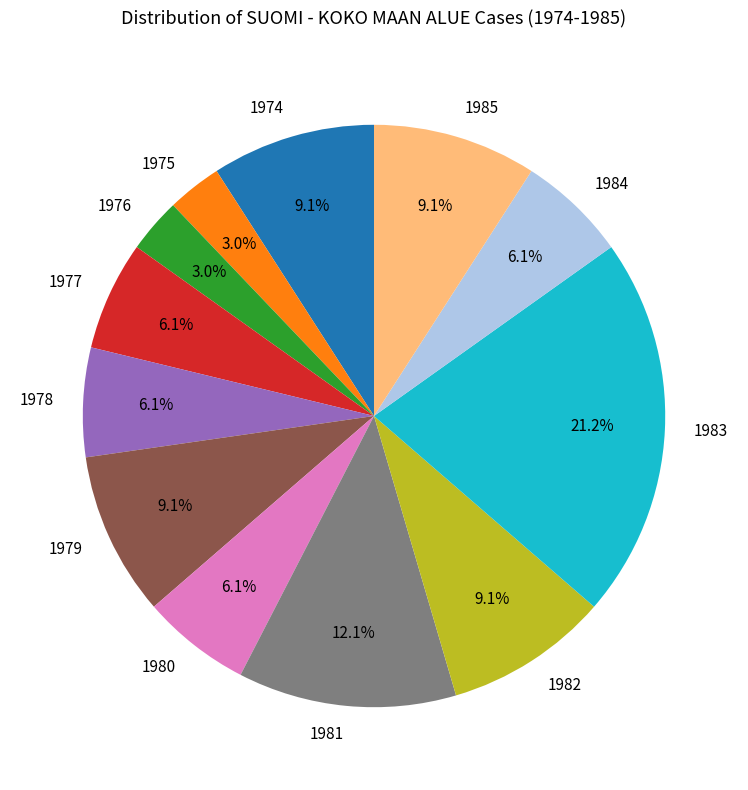

Between 1985 and 1977, which is larger?

1985